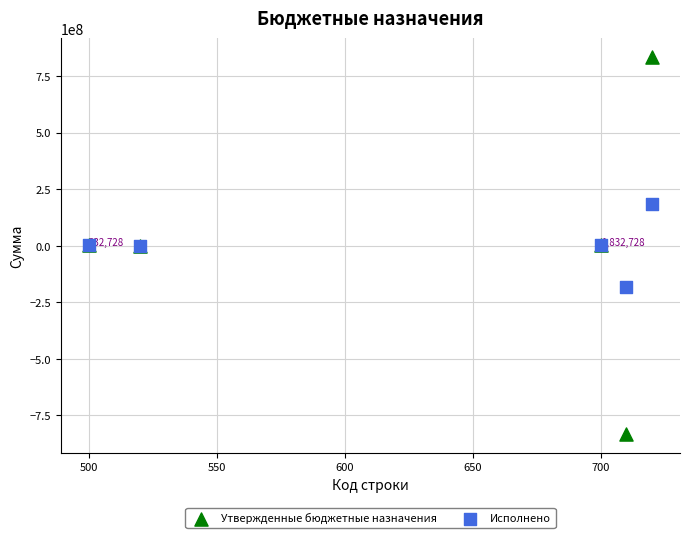

Which series contains the lowest Y value?

Утвержденные бюджетные назначения